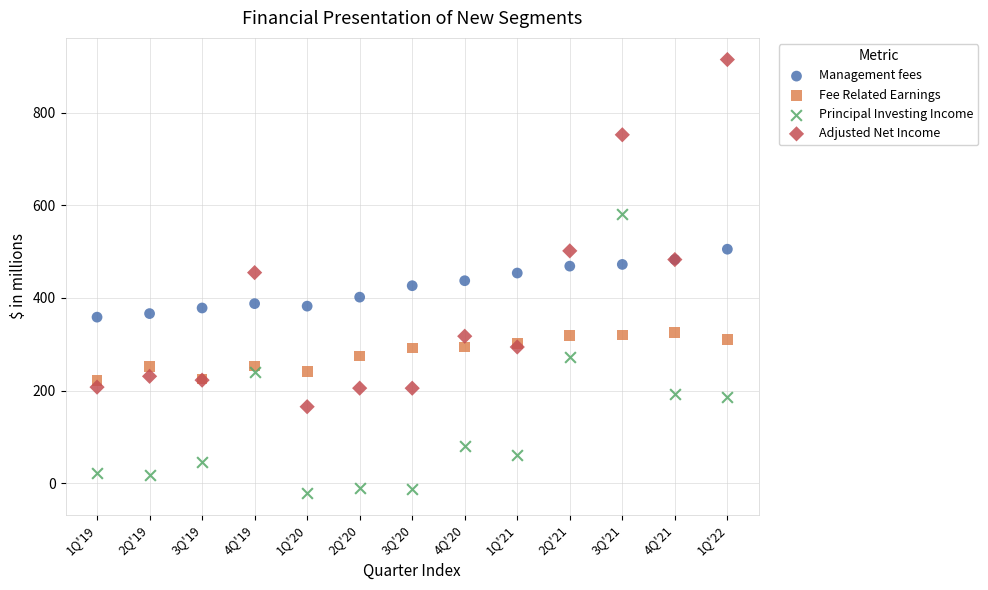

Which series contains the highest Y value?

Adjusted Net Income